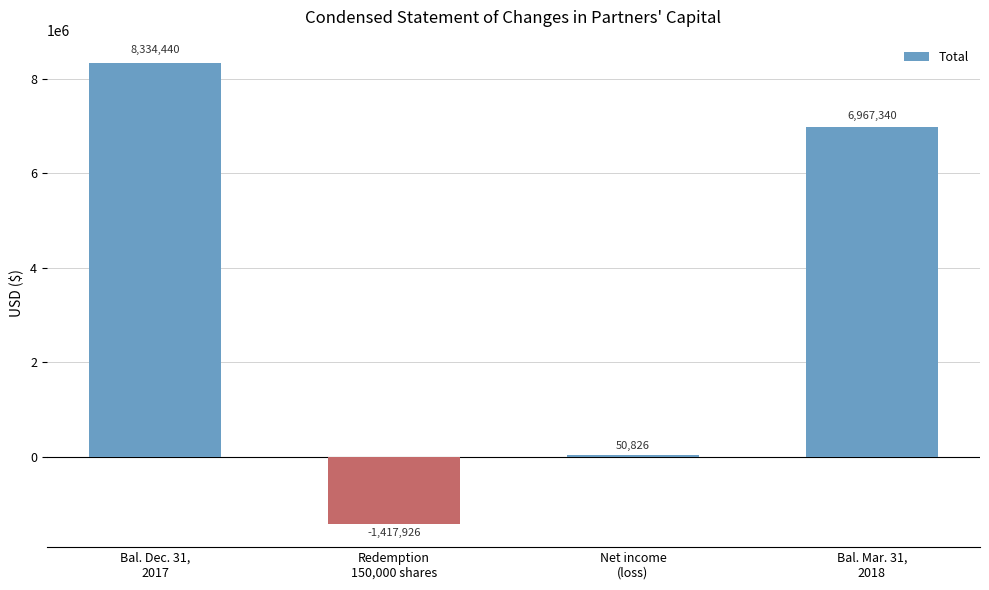

What is the sum of all values?

13934680